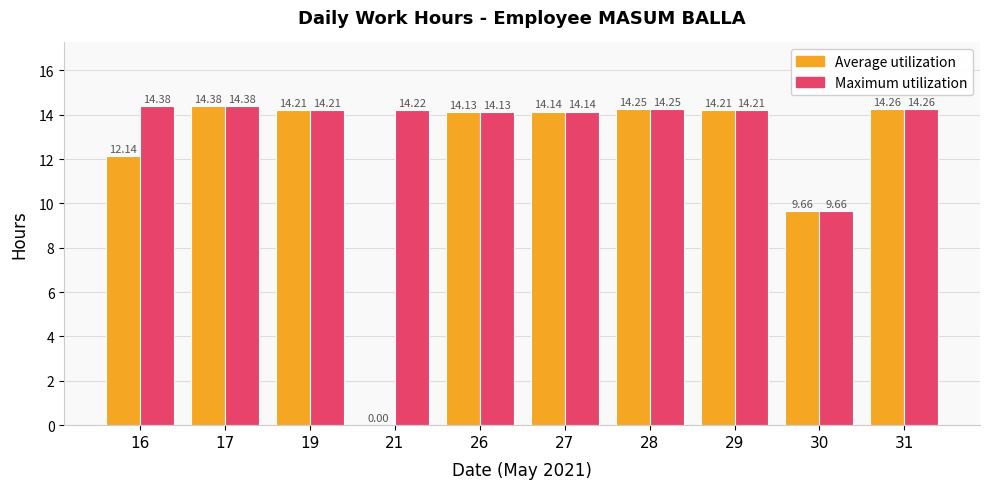

Which series has the largest total across all categories?

Maximum utilization